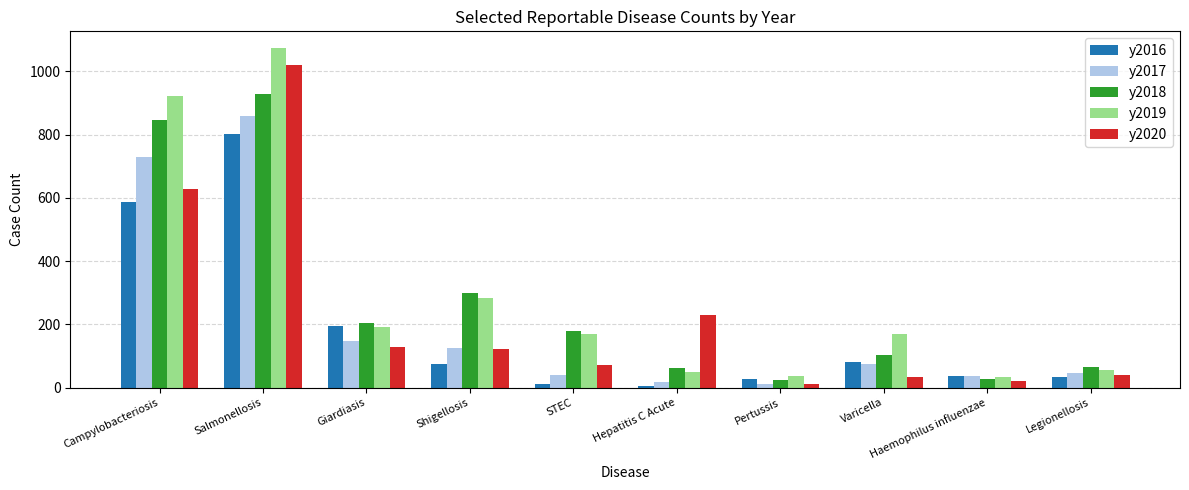

At which label does y2020 first exceed 123?

Campylobacteriosis